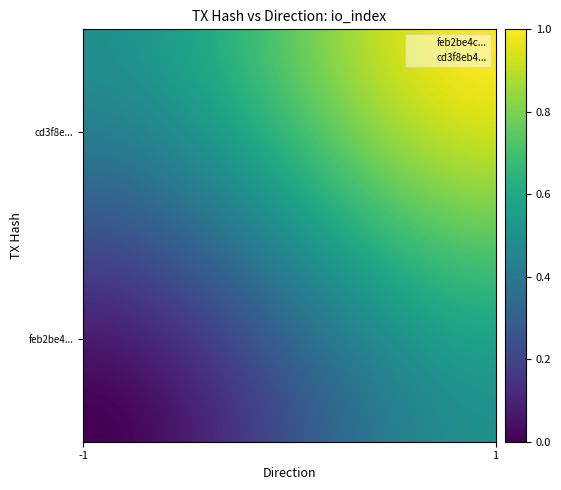

List the series in order of their overall mean, lowest first.

feb2be4cf2ee1bb110d94fd4ce1d47c28302dab, cd3f8eb48a68aa9dc0a2336ee6a101061f46938